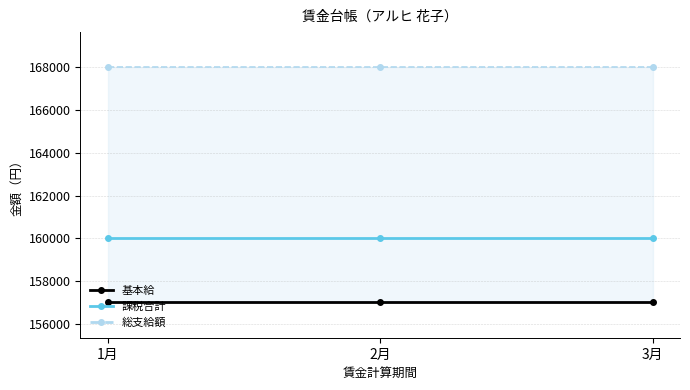

Reading left to right, what are all the values shown in this chart?

基本給: 157000	157000	157000
課税合計: 160000	160000	160000
総支給額: 168000	168000	168000